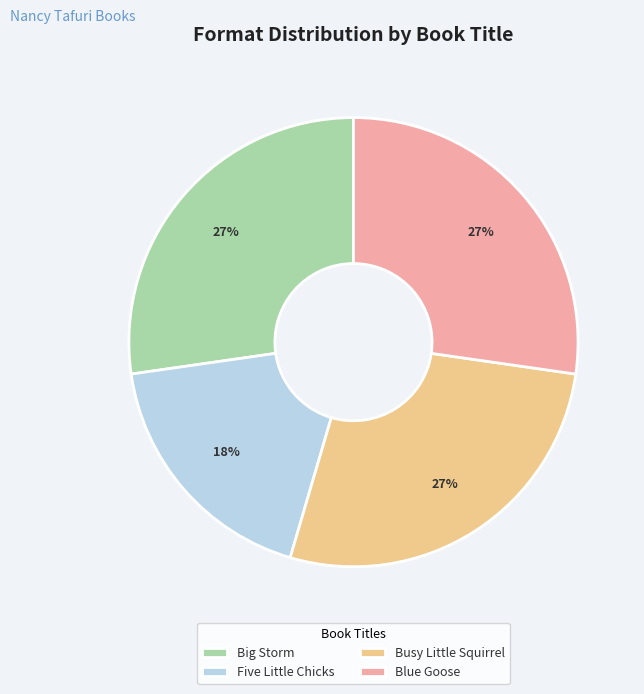

Count the number of slices in the pie.

4